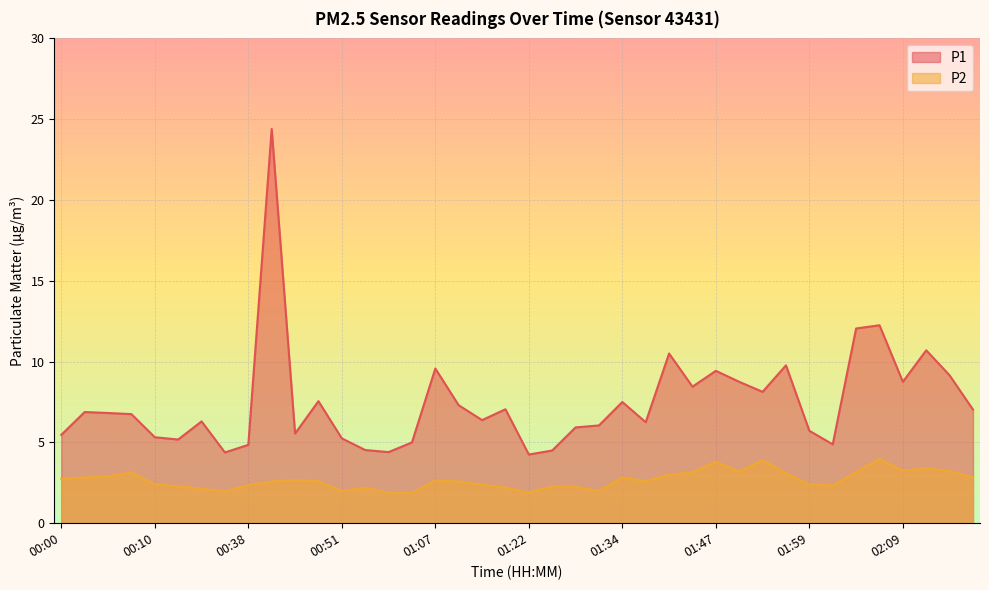

What are all the series names shown in the legend?

P1, P2